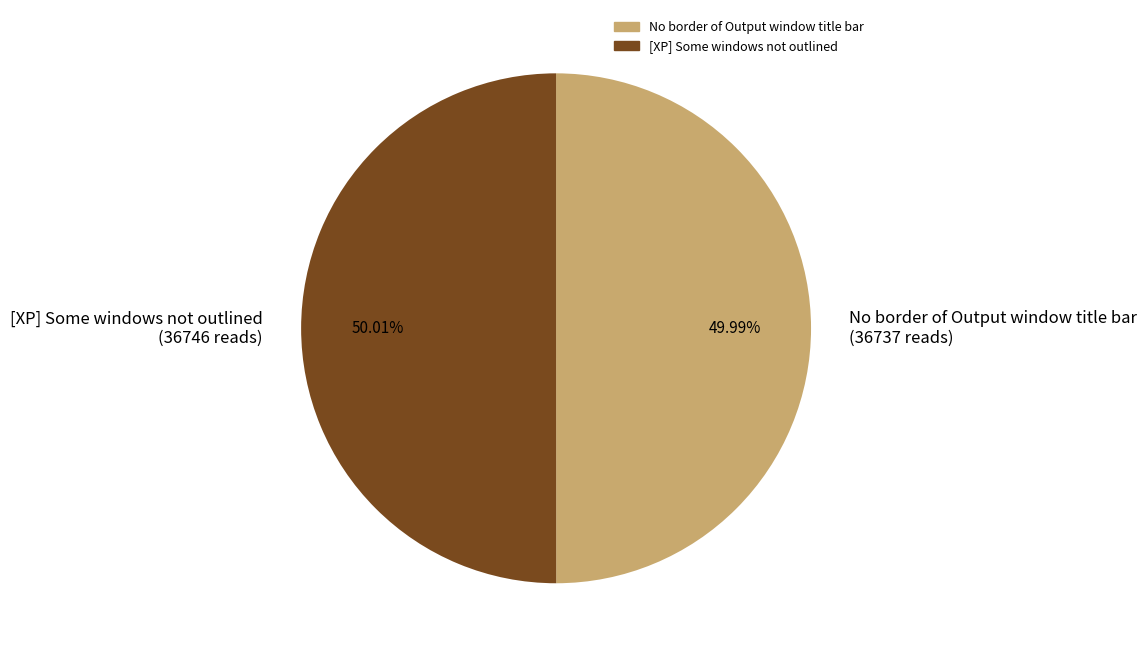

To the nearest percent, what percentage of the pie is [XP] Some windows not outlined?

50%